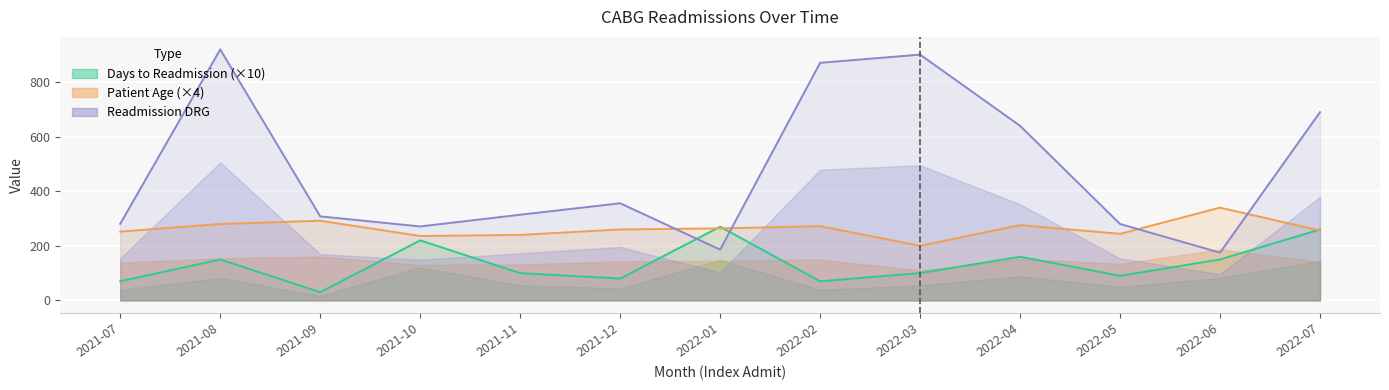

Rank the categories by Days to Readmission (×10) value from lowest to highest.

2021-09, 2021-07, 2022-02, 2021-12, 2022-05, 2021-11, 2022-03, 2021-08, 2022-06, 2022-04, 2021-10, 2022-07, 2022-01